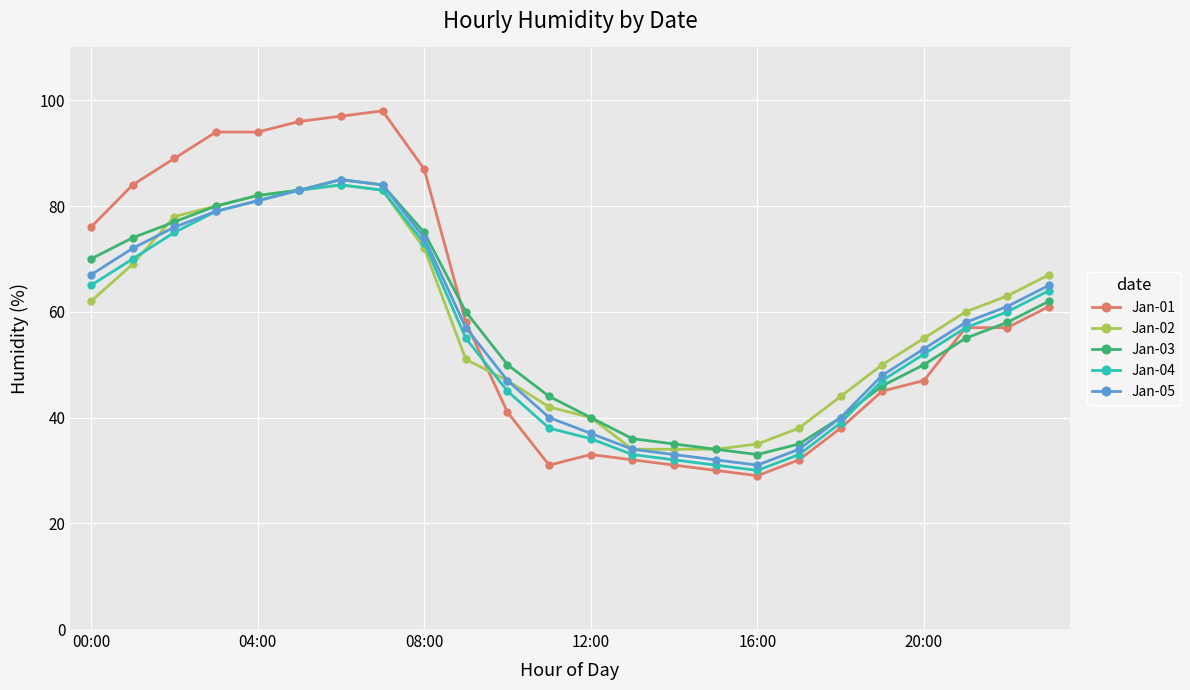

What are all the series names shown in the legend?

Jan-01, Jan-02, Jan-03, Jan-04, Jan-05